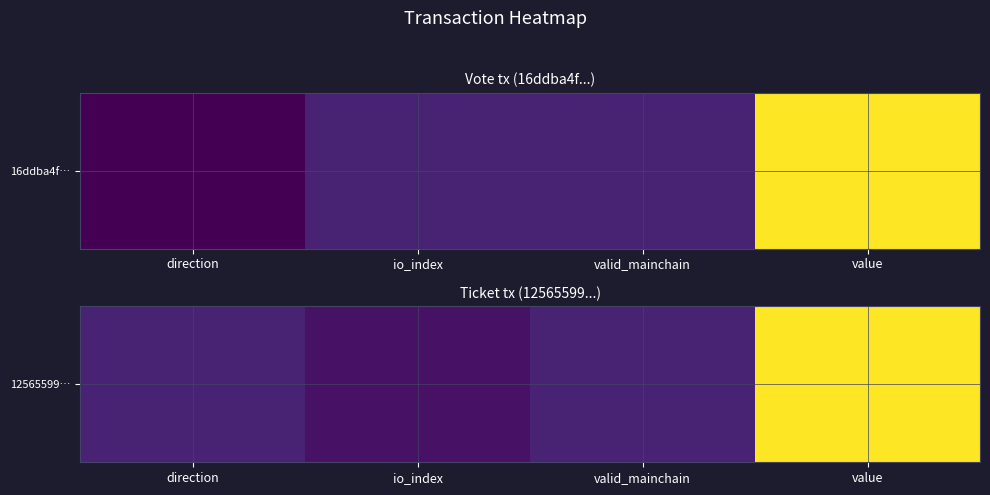

Rank the categories by value from lowest to highest.

io_index, direction, valid_mainchain, value